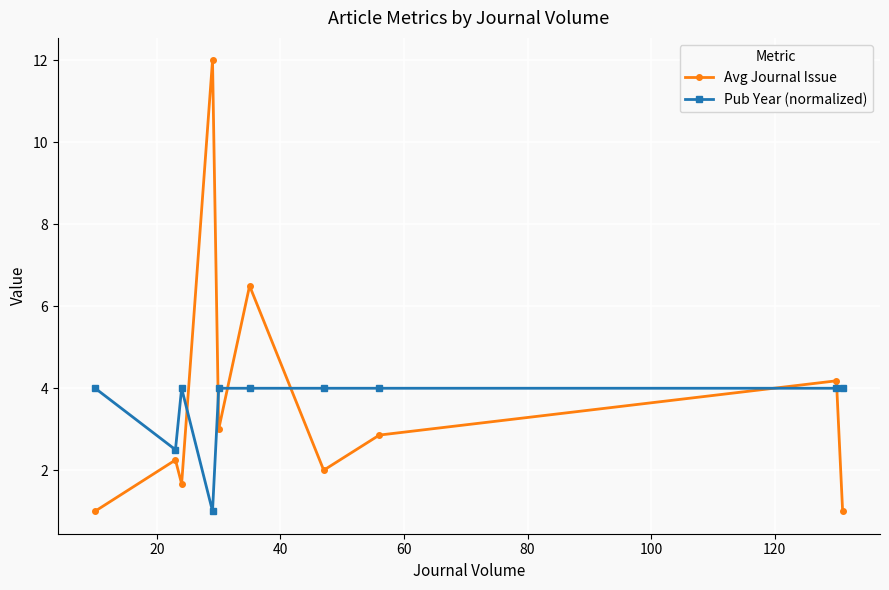

How many lines are shown in the chart?

2